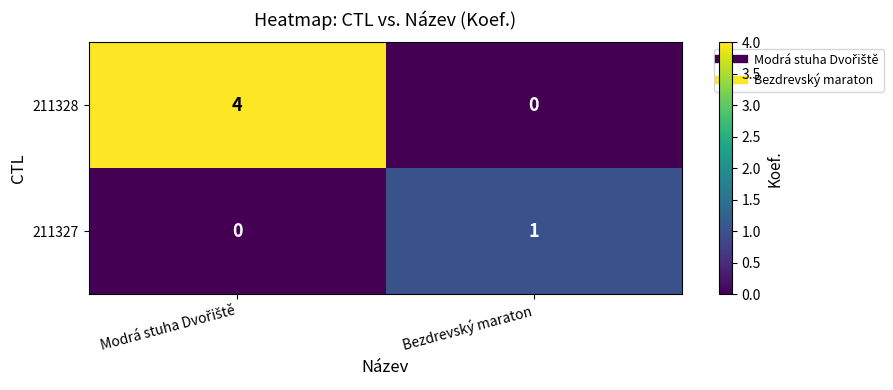

List the series in order of their peak value, lowest first.

211327, 211328